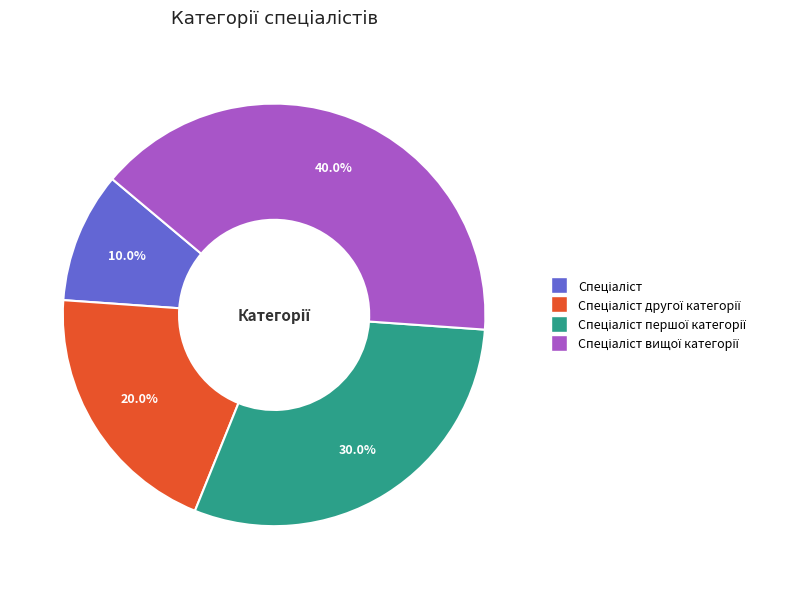

Is there a majority slice in this chart?

No